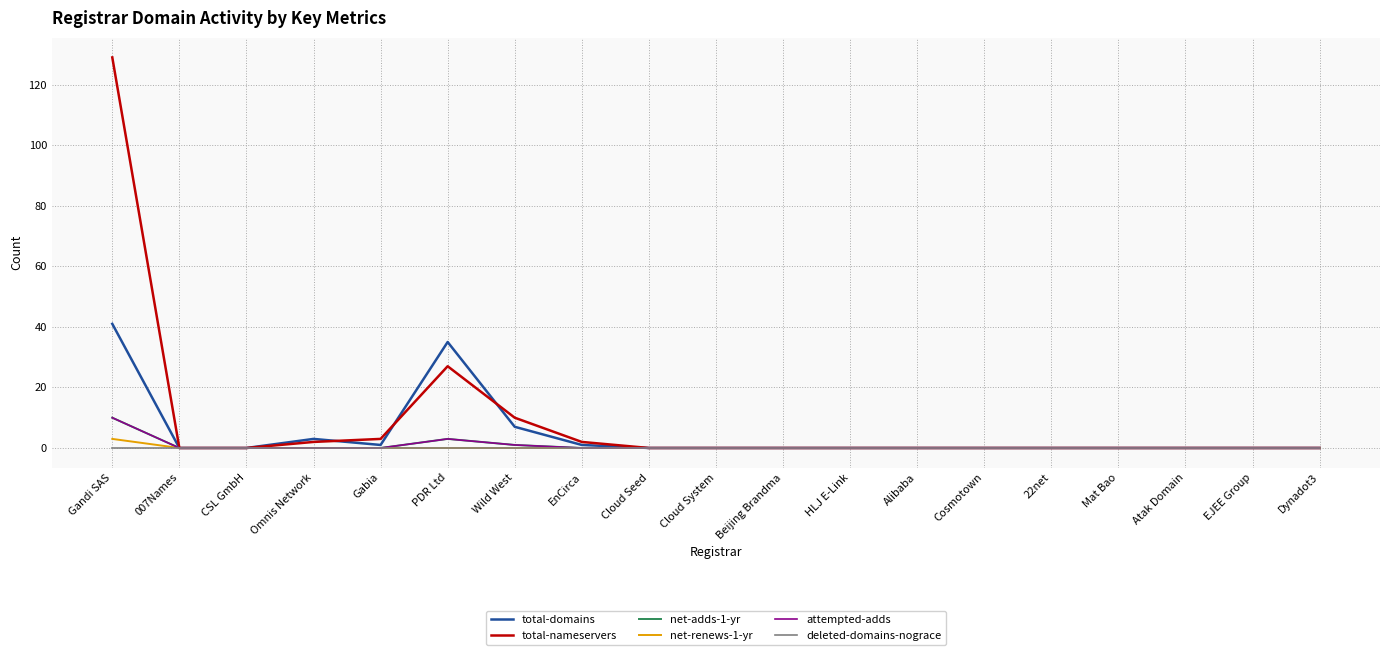

Which has a higher value, Omnis Network or Beijing Brandma?

Omnis Network